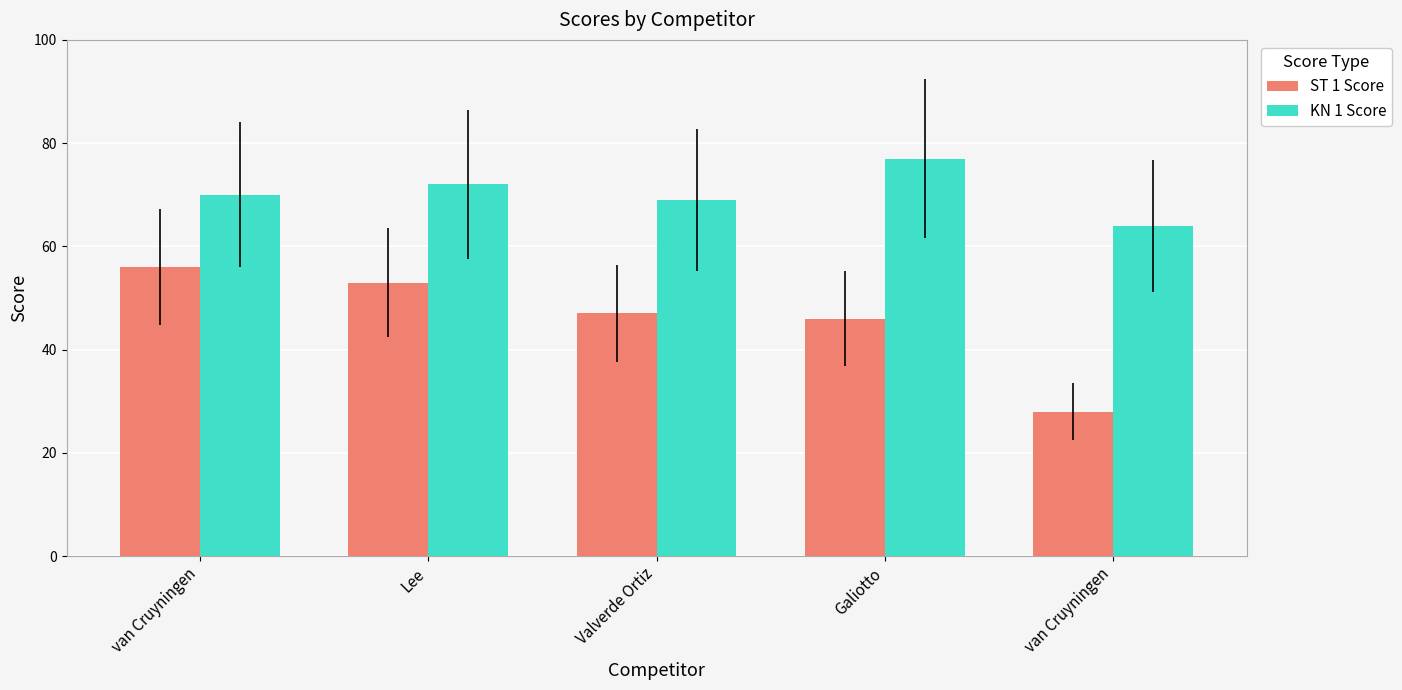

What is the label of the 3rd bar from the right?

Valverde Ortiz